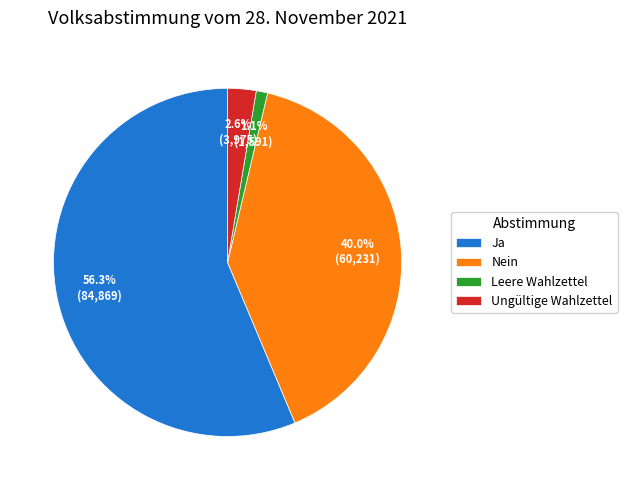

Does any single category account for the majority?

Yes